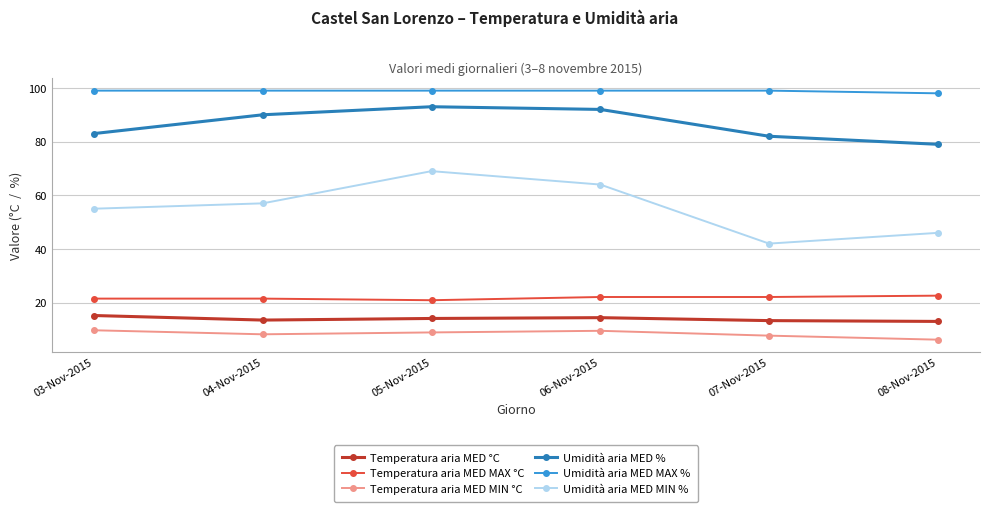

Is it true that Umidità aria MED % equals 79.0 at 08-Nov-2015?

True